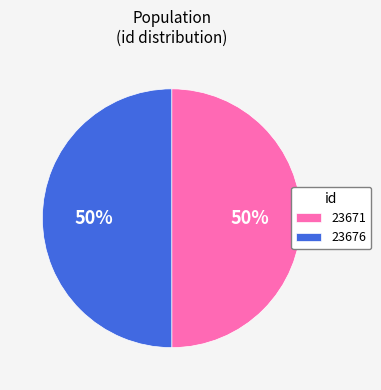

Is the sum of 23671 and 23676 greater than half?

Yes